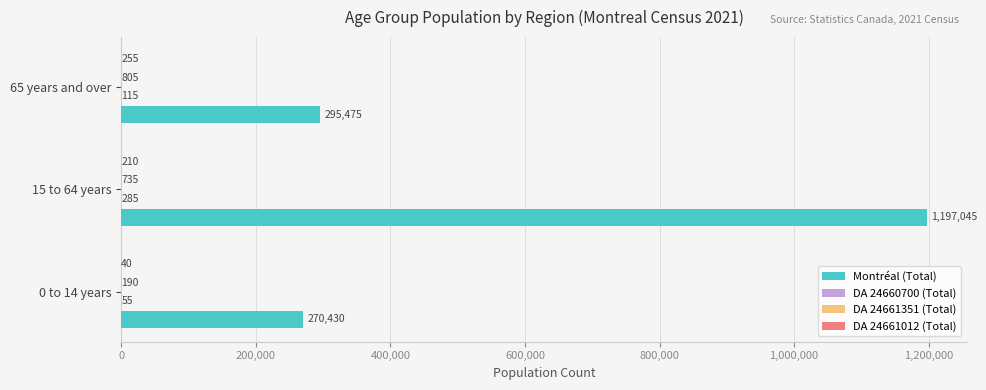

The value of Montréal (Total) at 65 years and over is 491333. True or false?

False